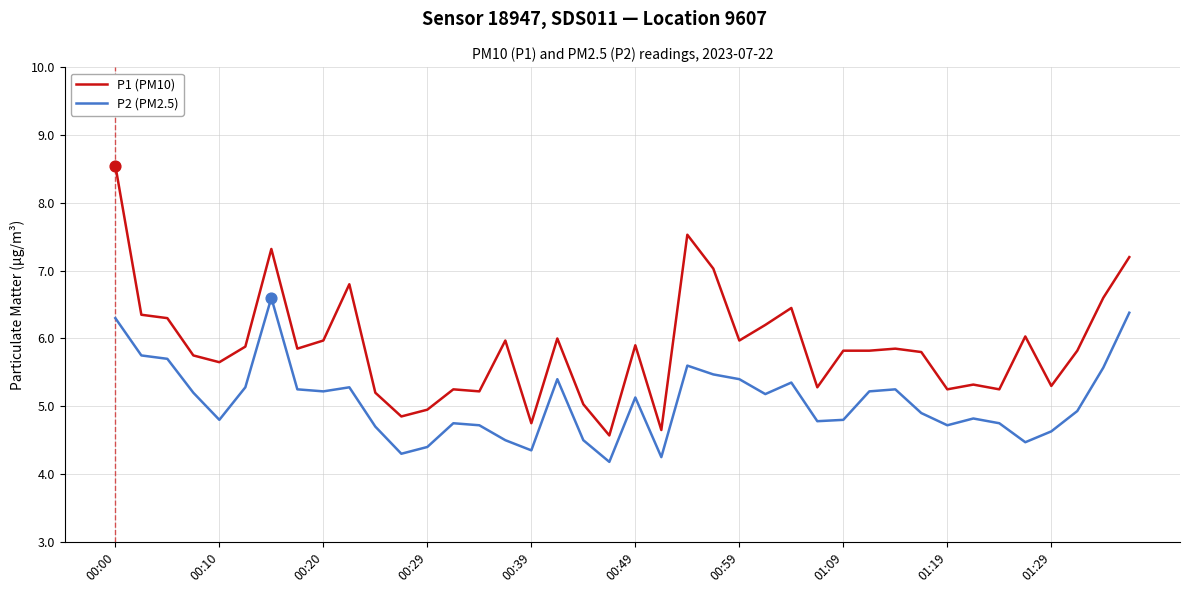

Which series has the largest total across all categories?

P1 (PM10)